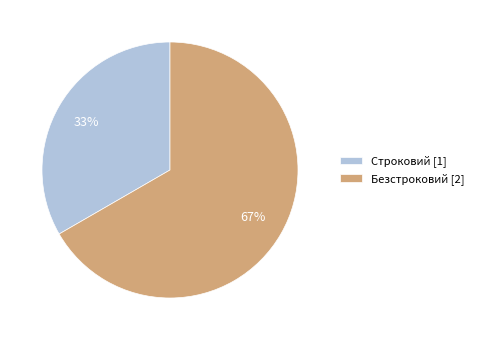

To the nearest percent, what portion does Безстроковий represent?

67%